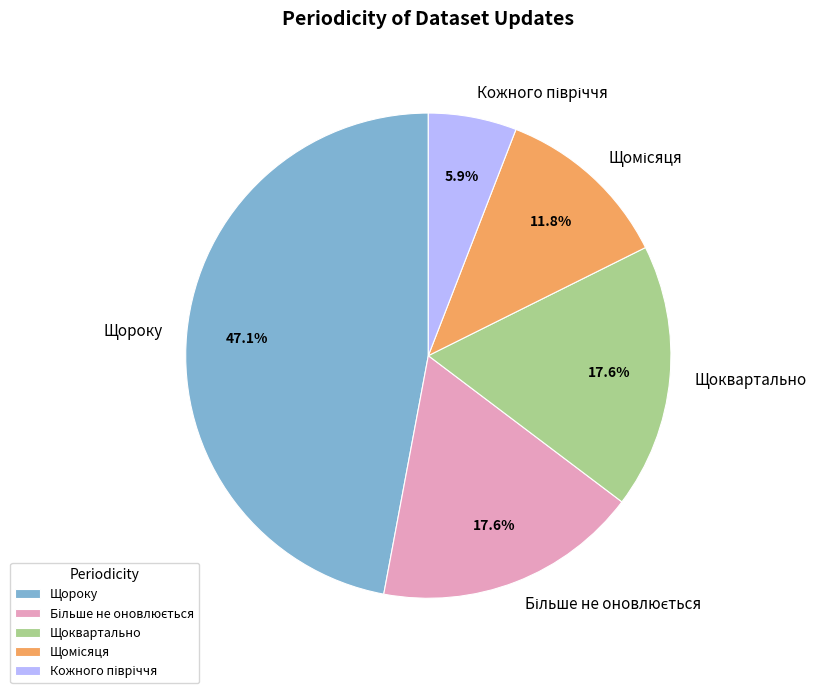

What is the ratio of the value at Щоквартально to the value at Щороку?

0.4